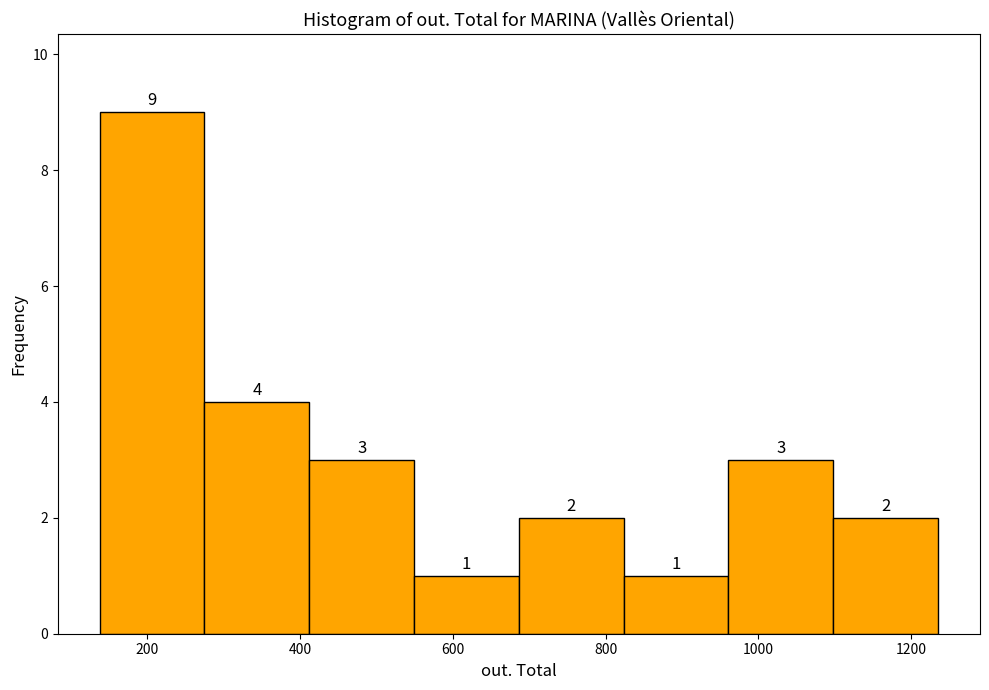

Reading left to right, transcribe this chart: for each bar, give the range it covers on the x-axis and its height. The bar edges are not printed on the chart, so give them approximately, as read against the axis.

140 to 280: 9
280 to 420: 4
420 to 540: 3
540 to 680: 1
680 to 820: 2
820 to 960: 1
960 to 1100: 3
1100 to 1240: 2